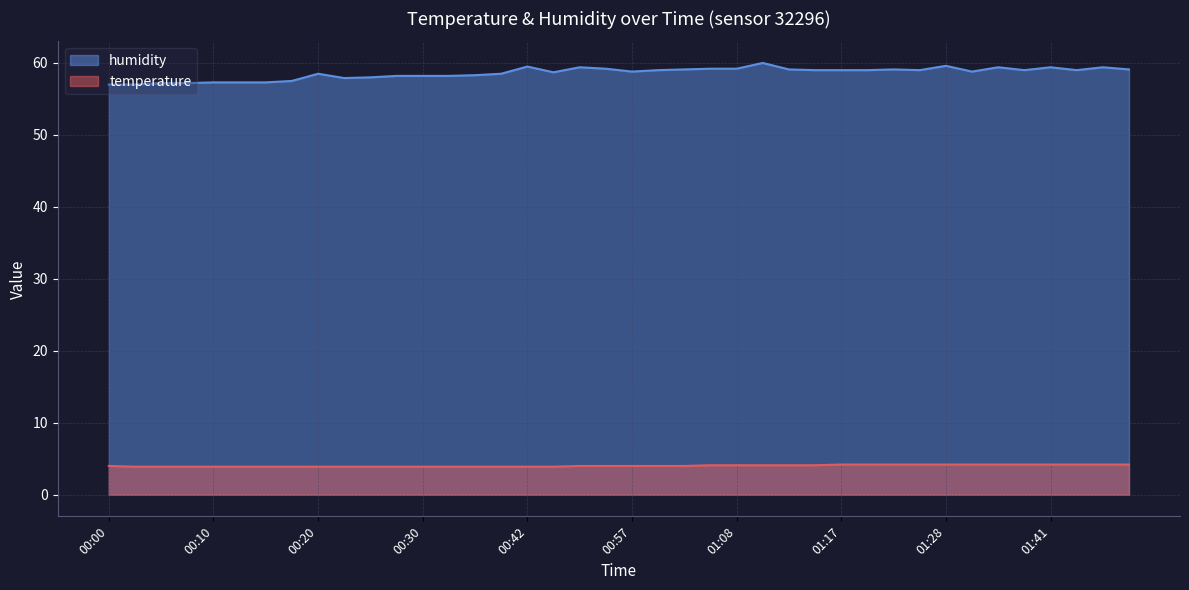

Rank the categories by humidity value from highest to lowest.

01:10, 01:28, 00:42, 00:47, 01:36, 01:41, 01:47, 00:55, 01:05, 01:08, 01:02, 01:13, 01:23, 01:49, 01:00, 01:15, 01:17, 01:20, 01:25, 01:39, 01:44, 00:57, 01:30, 00:45, 00:20, 00:37, 00:34, 00:27, 00:30, 00:32, 00:25, 00:22, 00:17, 00:10, 00:12, 00:15, 00:05, 00:07, 00:00, 00:02